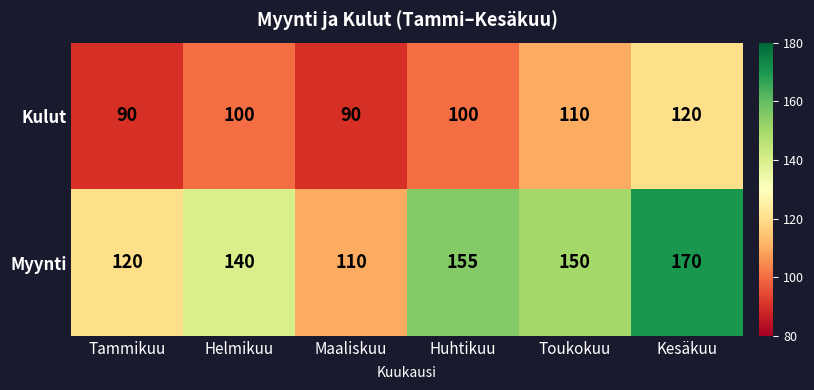

Count the number of data series in this chart.

2